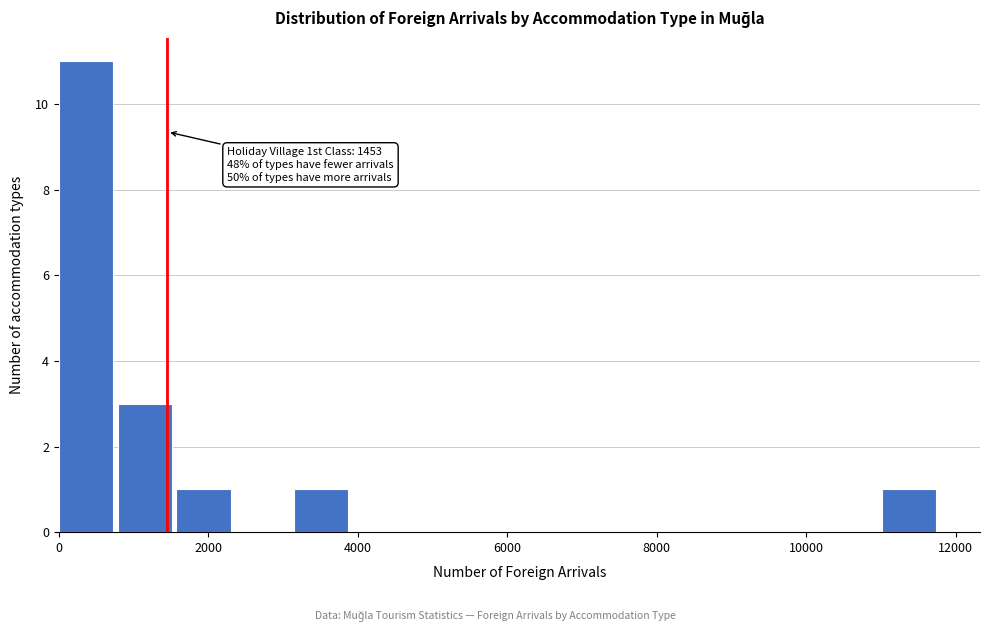

Read against the x-axis, roughly where is the centre of the tallest bar?

400